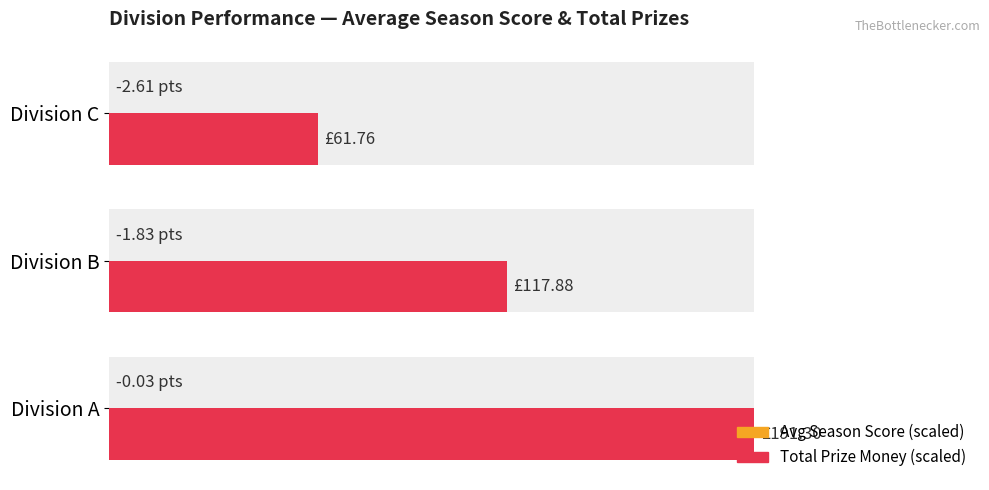

Is the value of Avg Season Score (normalized) at 0 greater than the value of Total Prize (normalized %) at 20?

No